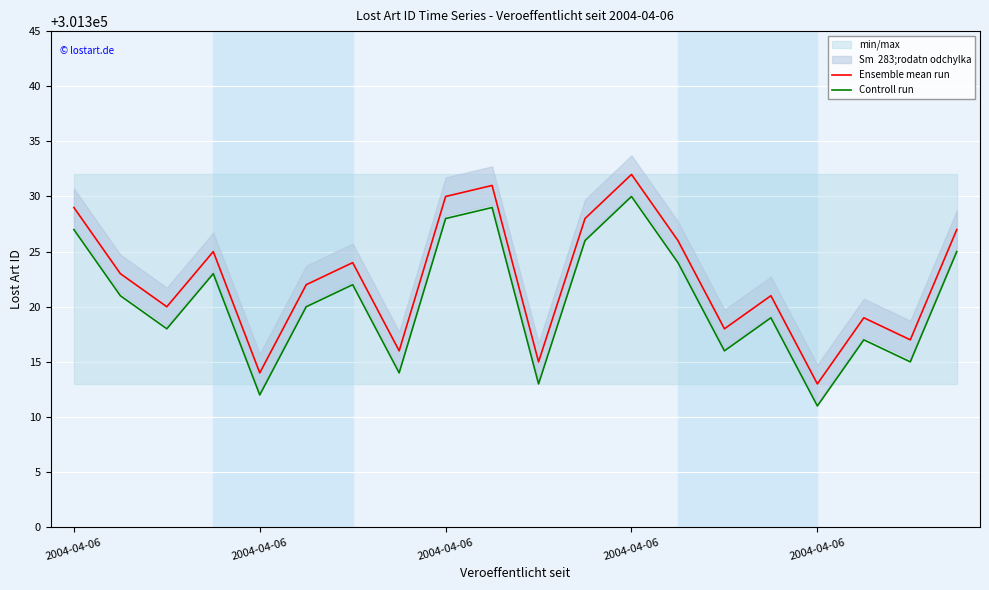

Rank the series at 10 from highest to lowest value.

Ensemble mean run, Controll run